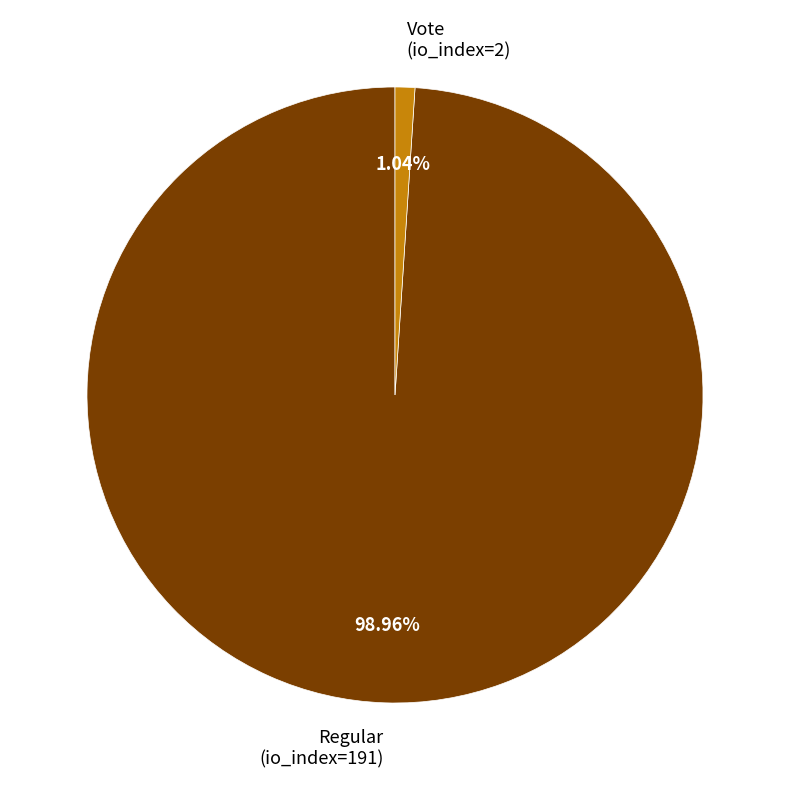

Between Regular (io_index=191) and Vote (io_index=2), which is larger?

Regular (io_index=191)